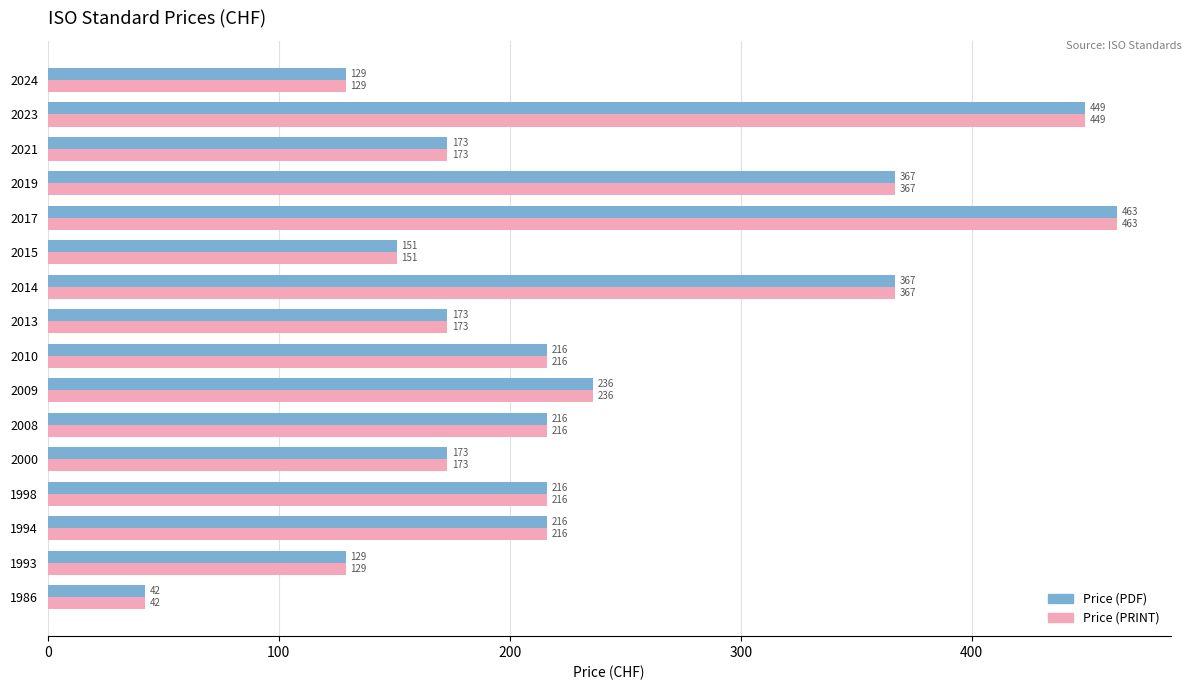

Where is Price (PDF) nearest to the value 252?

2009